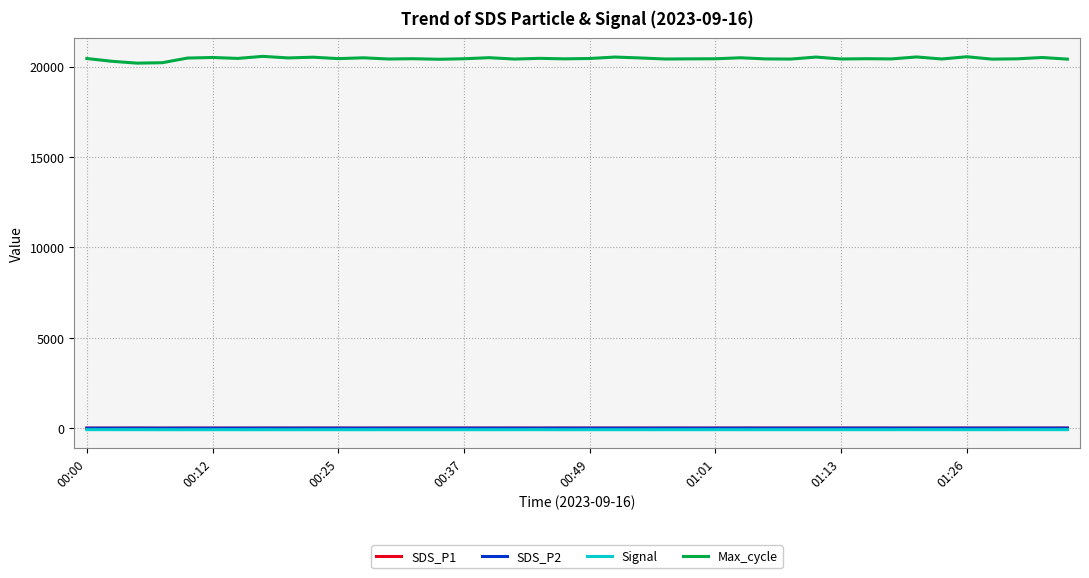

How many lines are shown in the chart?

4